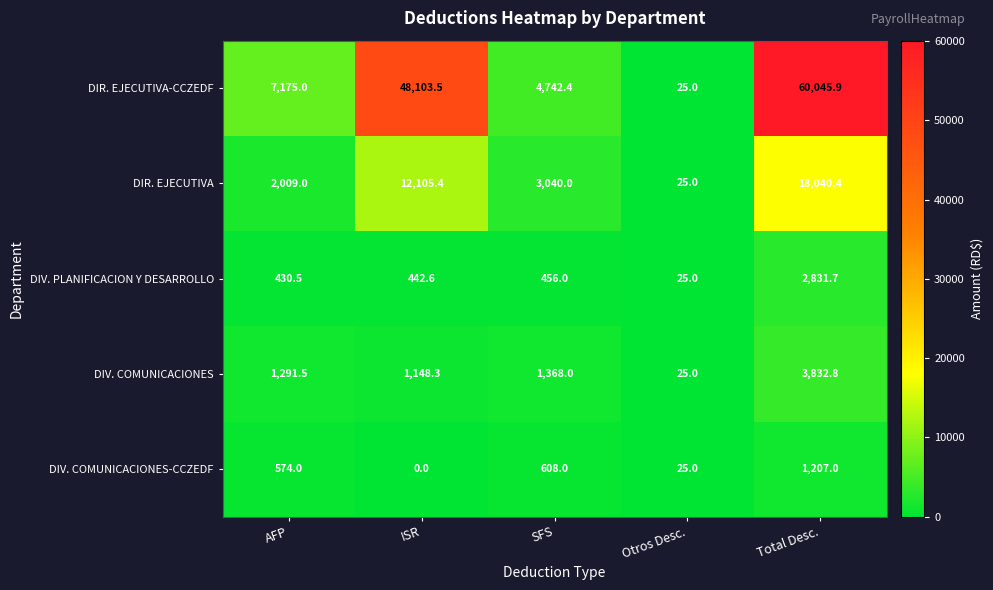

Between ISR and SFS, which series saw the biggest shift?

DIR. EJECUTIVA-CCZEDF